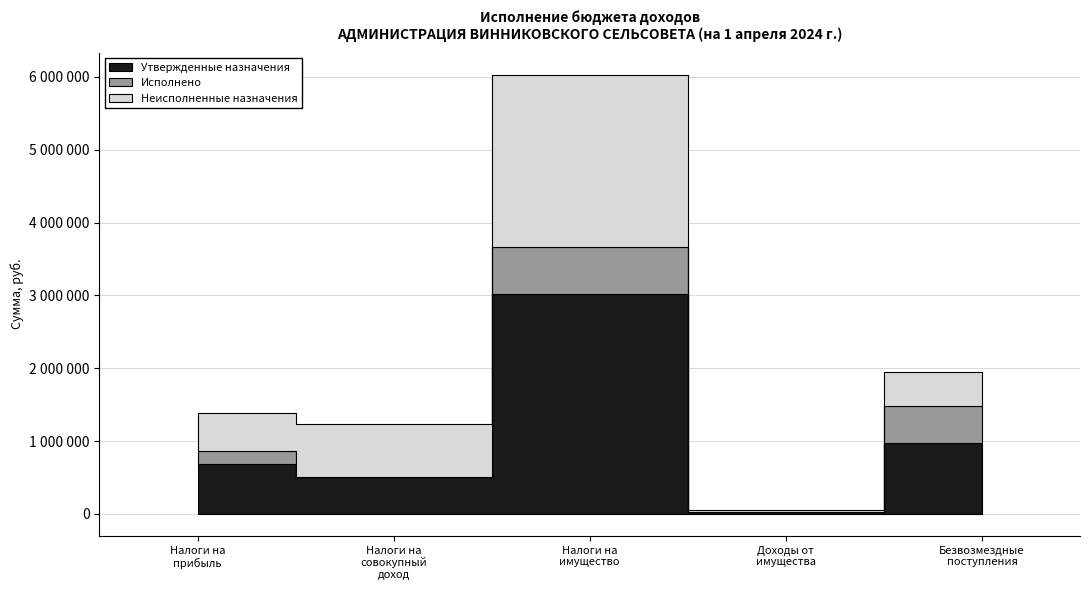

In Исполнено, how many points are lower than both neighbors (excluding endpoints)?

2